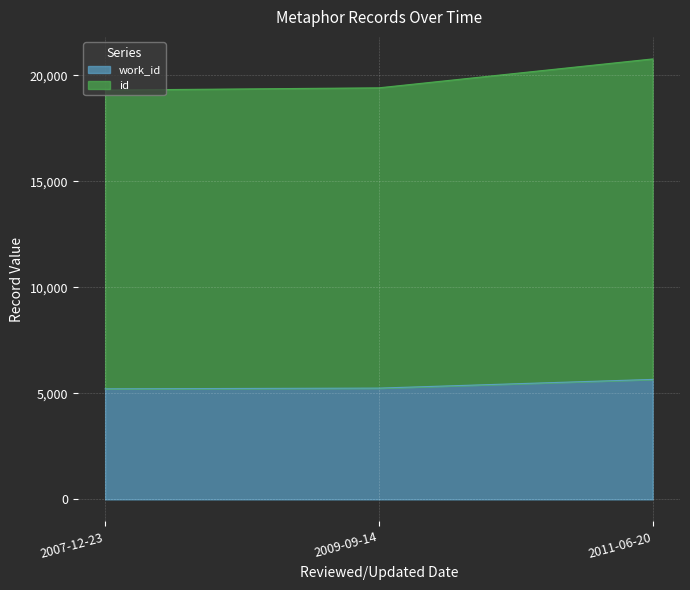

List the labels in order of id value, smallest first.

2007-12-23, 2009-09-14, 2011-06-20